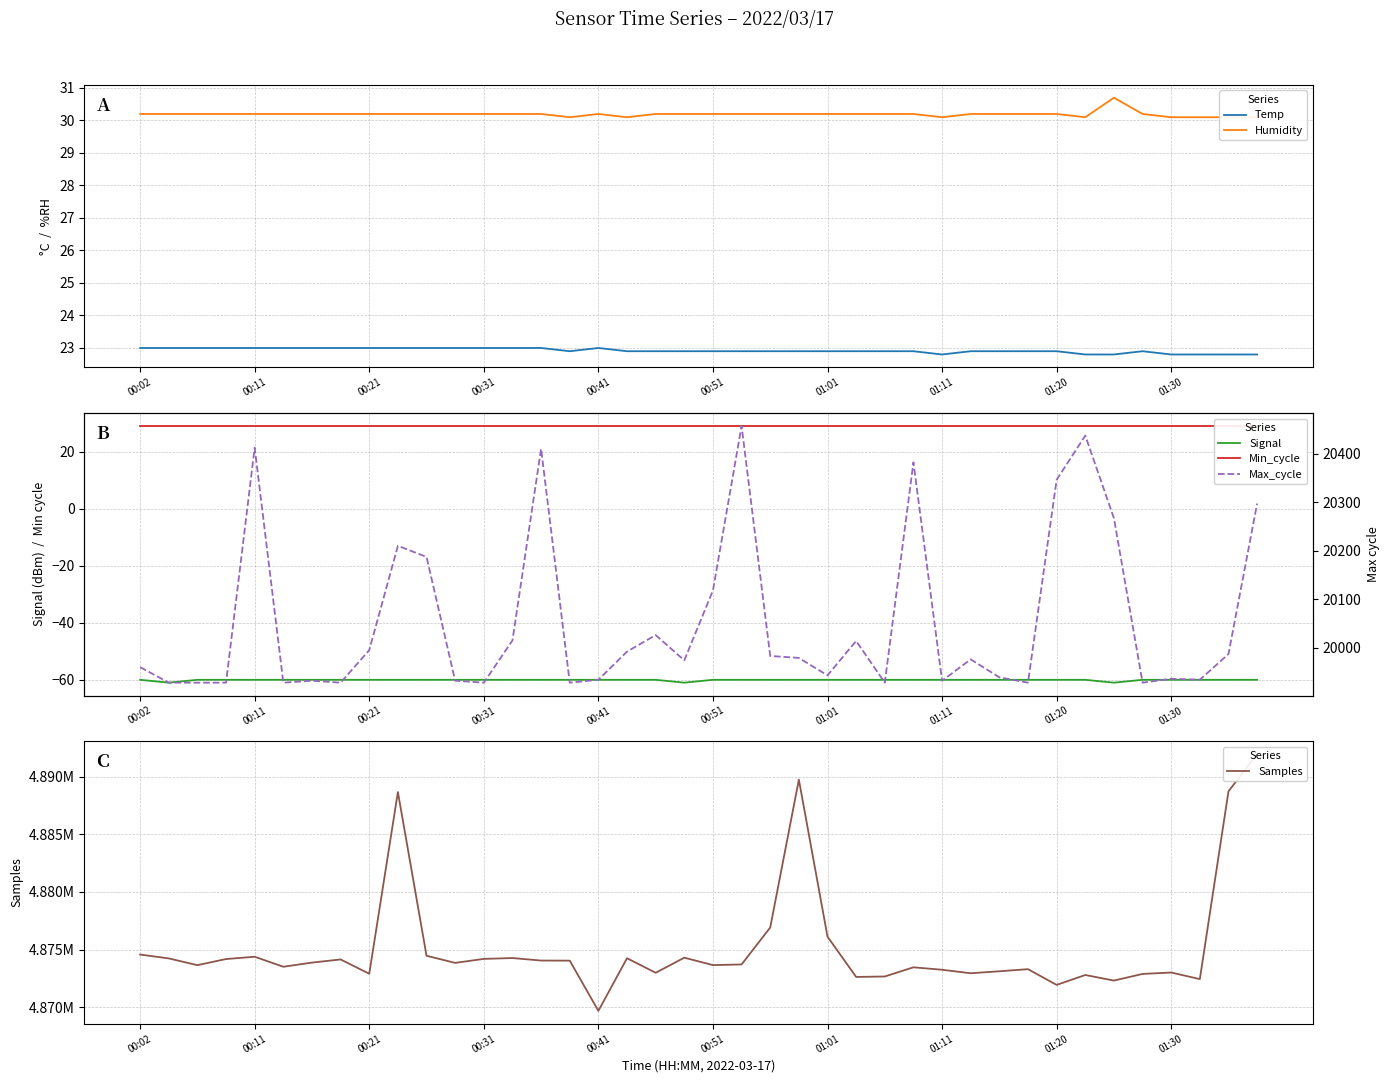

What is the minimum value for Temp?

22.8